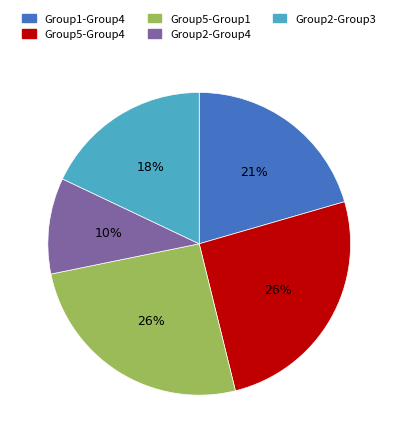

Is there a majority slice in this chart?

No